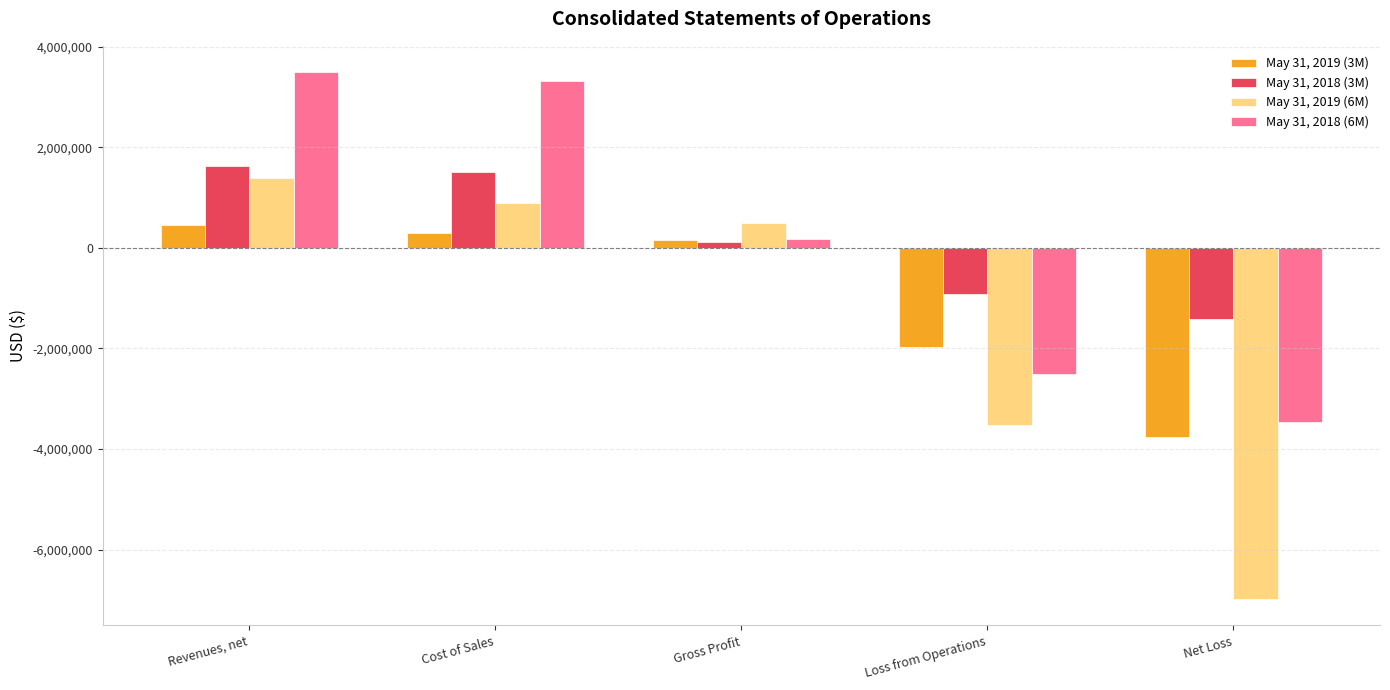

At which label does May 31, 2018 (3M) reach its minimum?

Net Loss